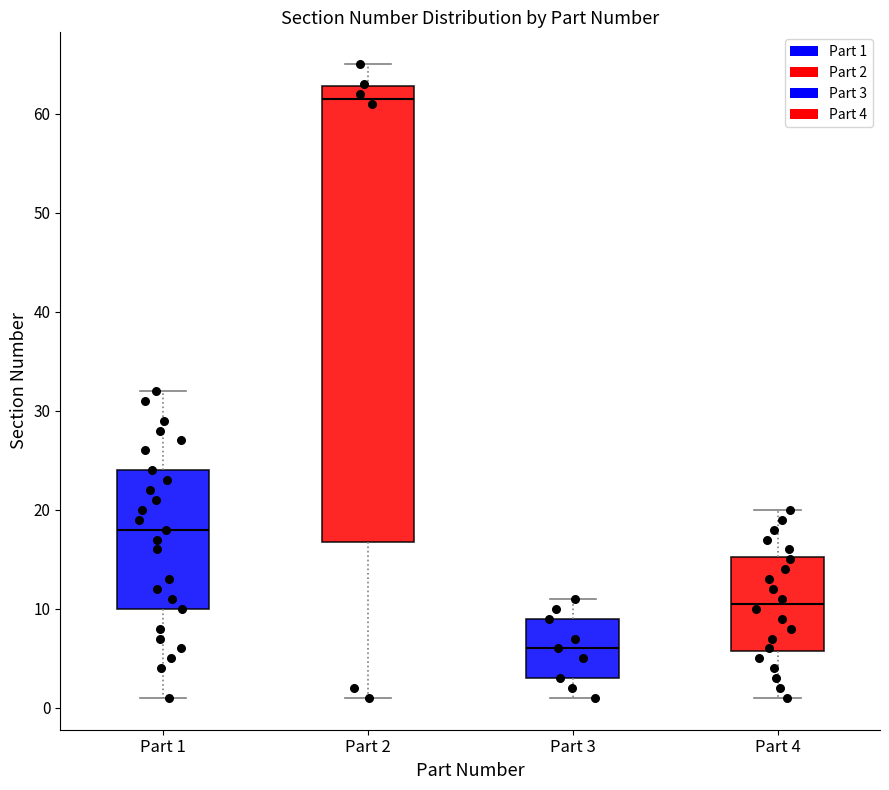

Which box is the tallest, from its lower edge to its upper edge?

Part 2